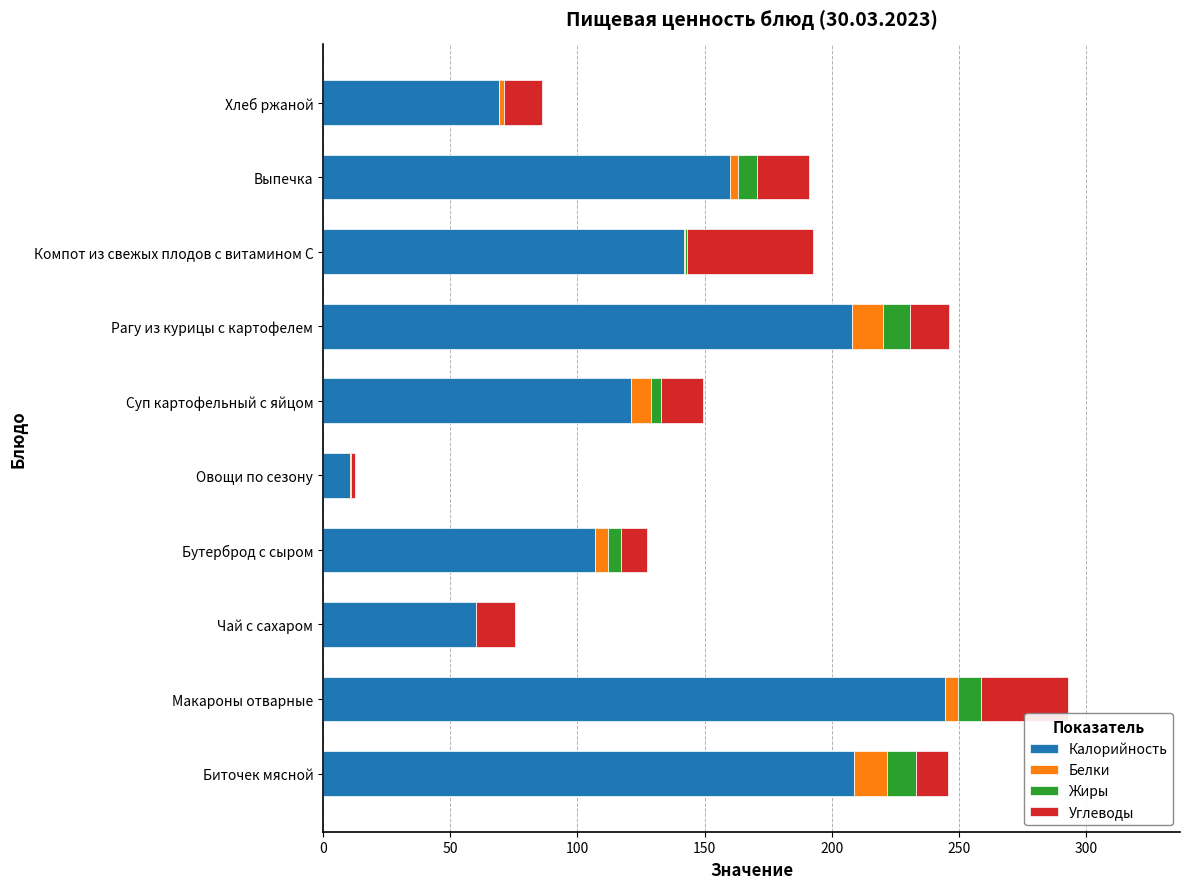

Is it true that Калорийность equals 208.8 at Биточек мясной?

True